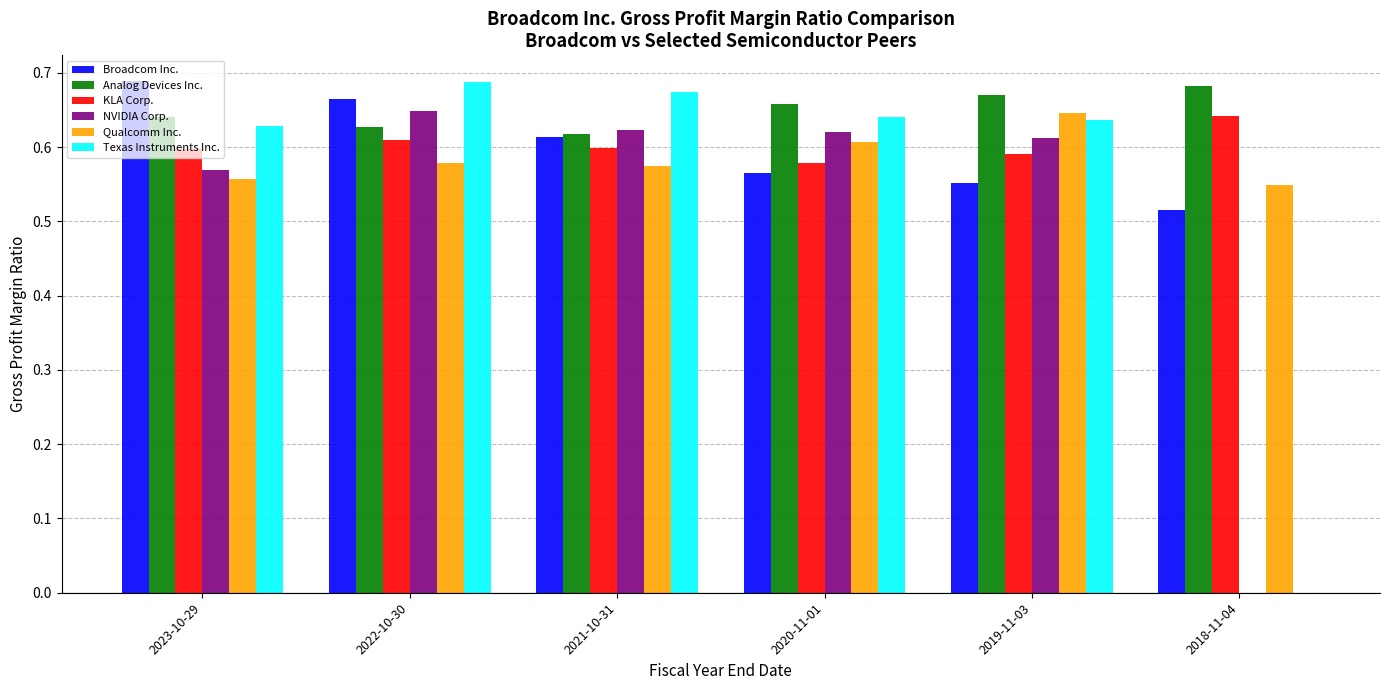

What are all the series names shown in the legend?

Broadcom Inc., Analog Devices Inc., KLA Corp., NVIDIA Corp., Qualcomm Inc., Texas Instruments Inc.